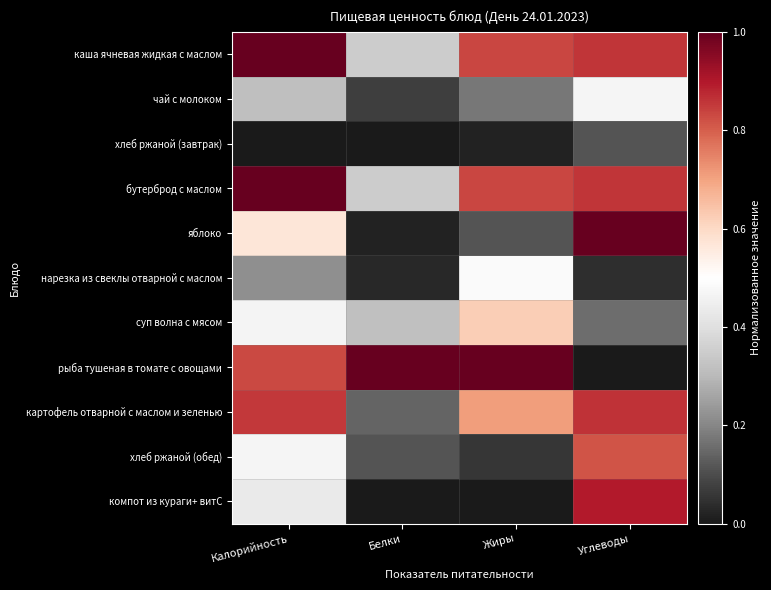

Which has a higher value, Калорийность or Жиры?

Калорийность